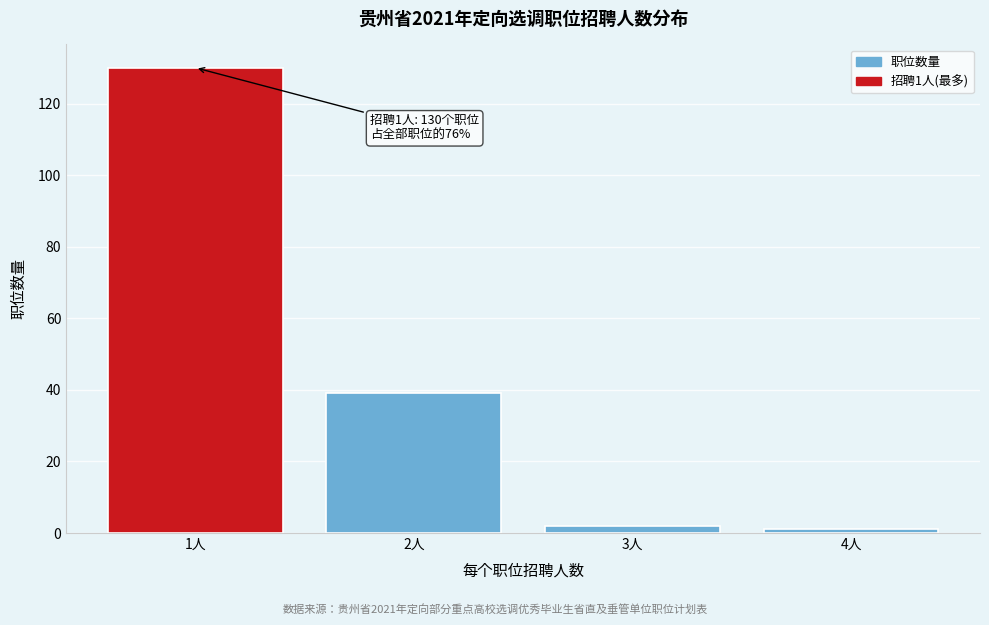

Reading right to left, list all the values displayed in this chart.

1	2	39	130